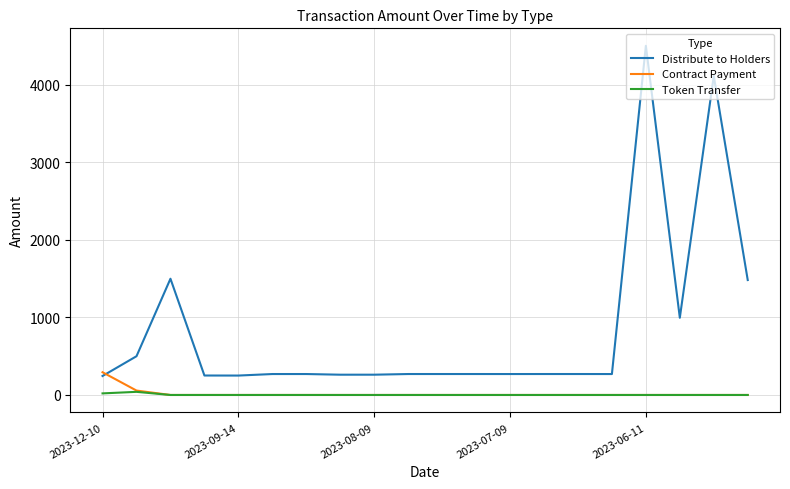

True or false: Token Transfer and Distribute to Holders cross at least once.

False